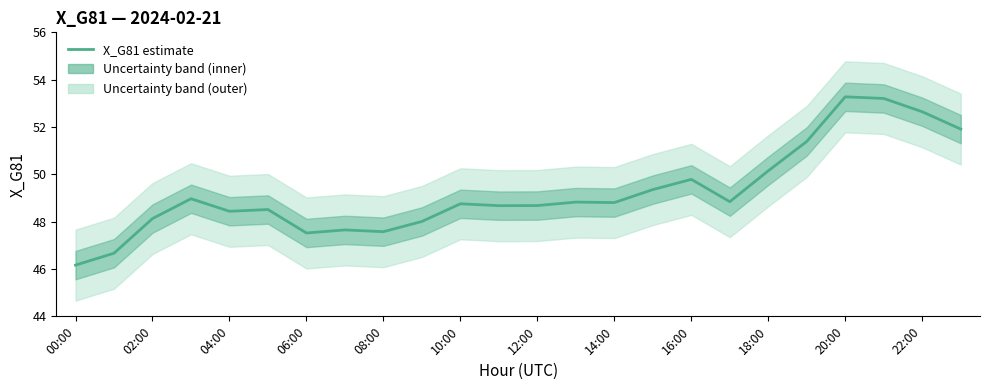

Between 06:00 and 20:00, which is larger?

20:00